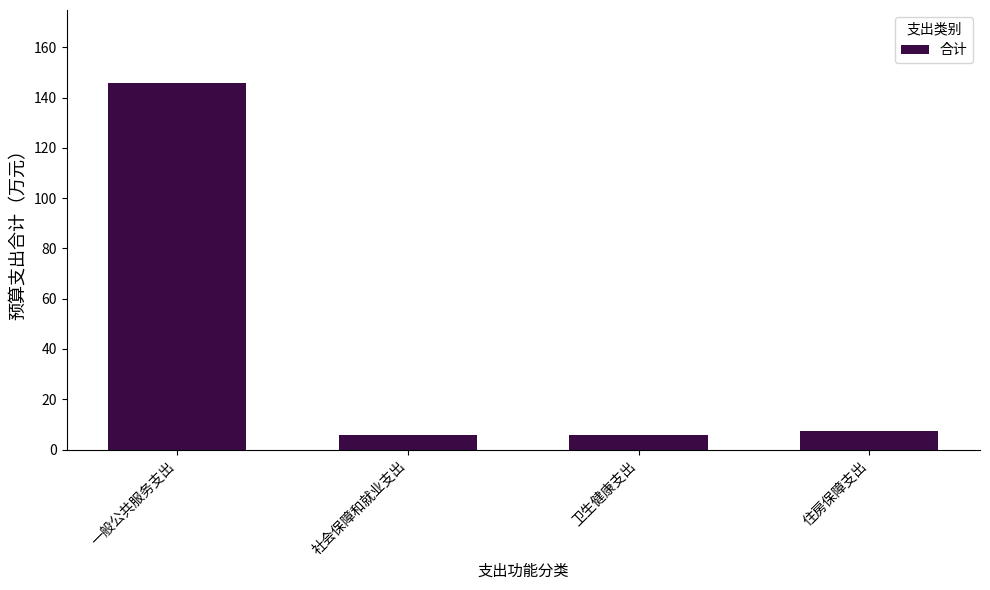

The value at 住房保障支出 is 7.3. True or false?

True